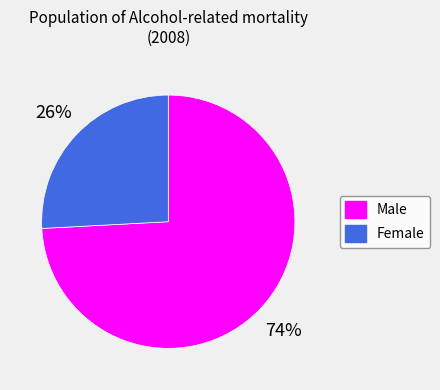

Combined, do Male and Female account for over 50%?

Yes